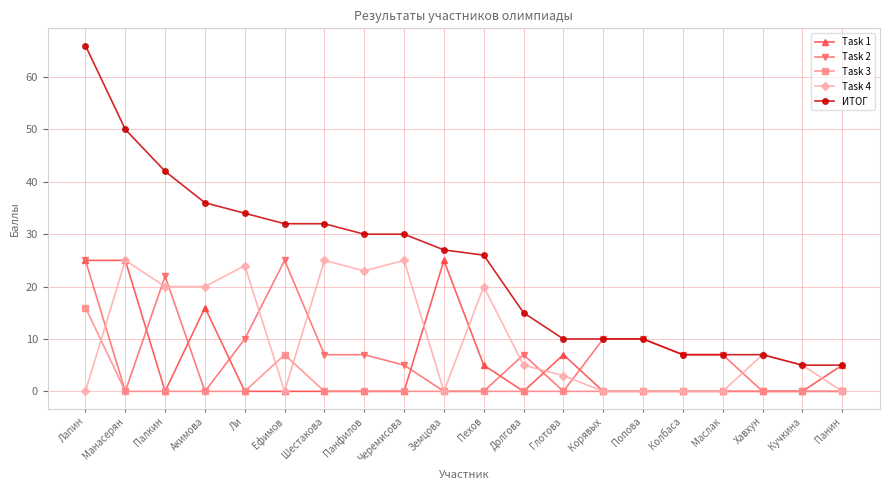

Which label corresponds to the largest value in the chart?

Лапин